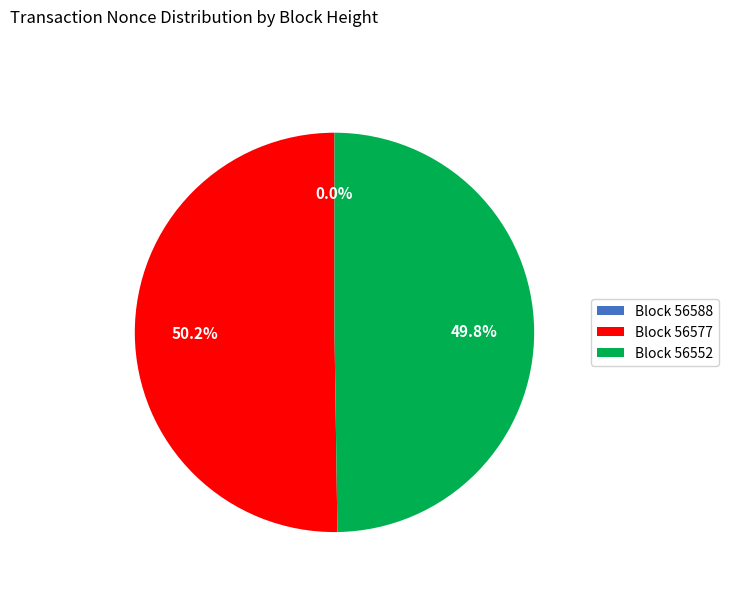

Which category has the smallest portion of the pie?

56588